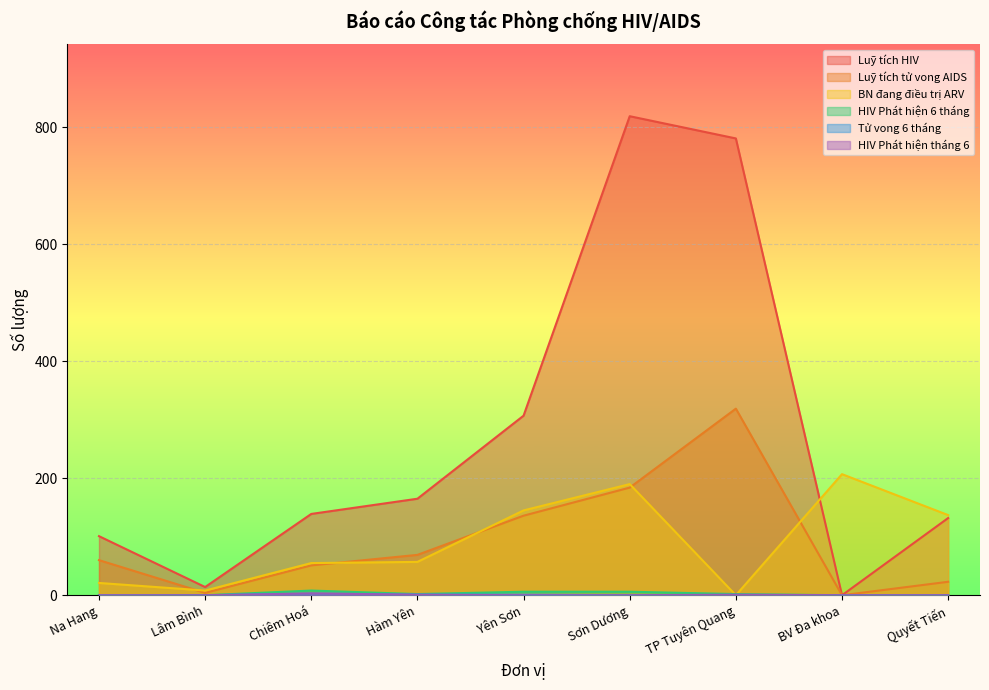

Which has a higher value, Chiêm Hoá or Quyết Tiến?

Chiêm Hoá